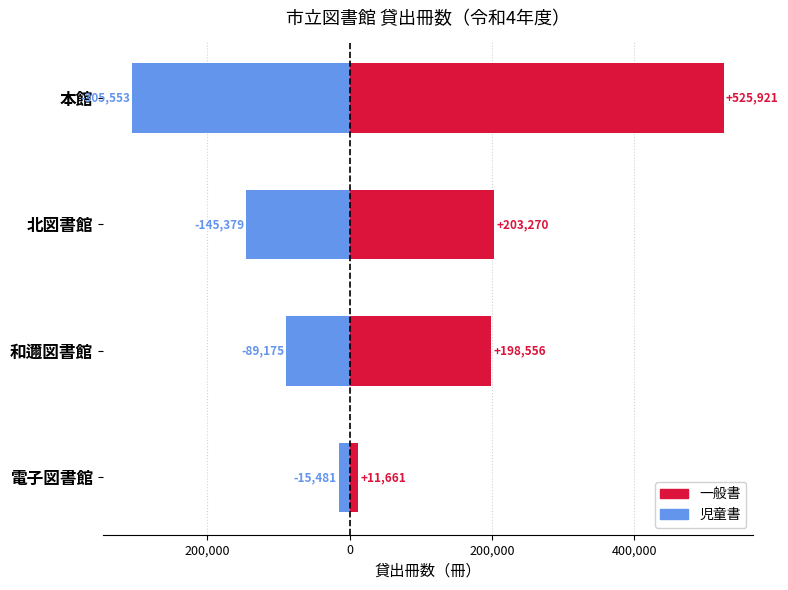

Reading left to right, list all the values displayed in this chart.

一般書: 525921	203270	198556	11661
児童書: -305553	-145379	-89175	-15481